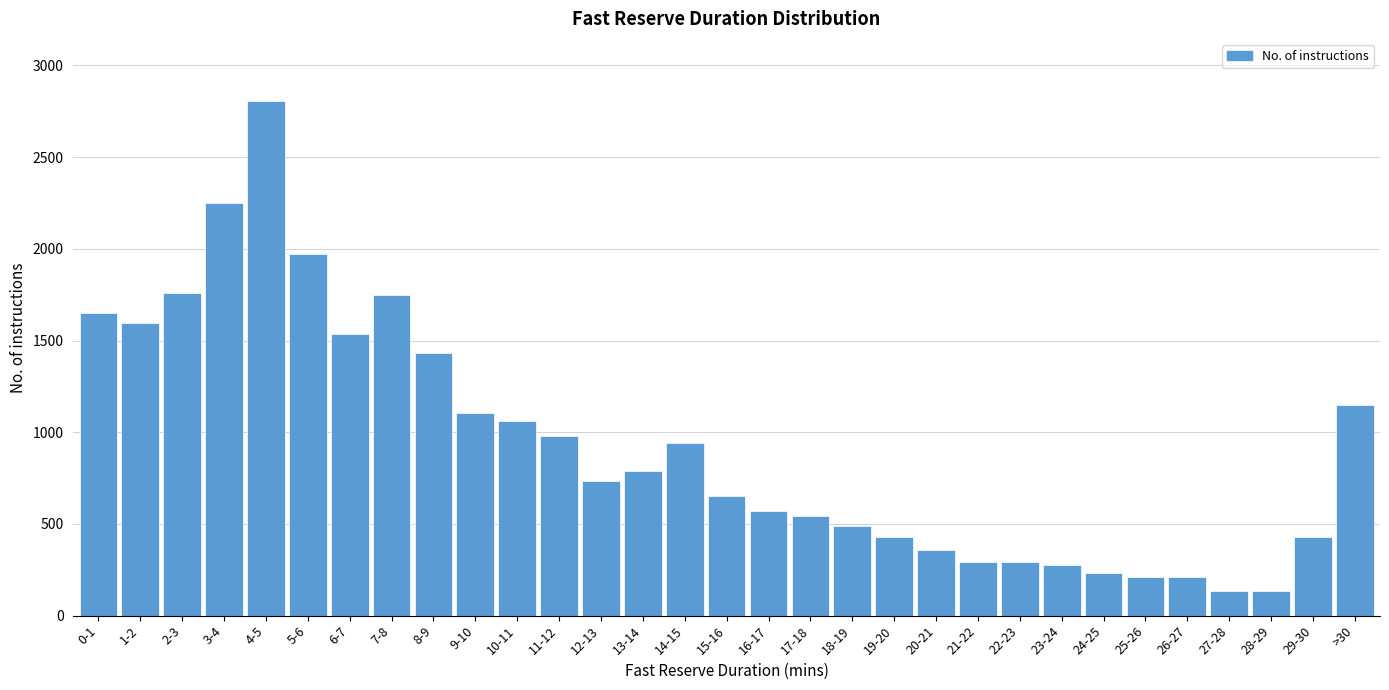

What is the ratio of the value at 3-4 to the value at 18-19?

4.6